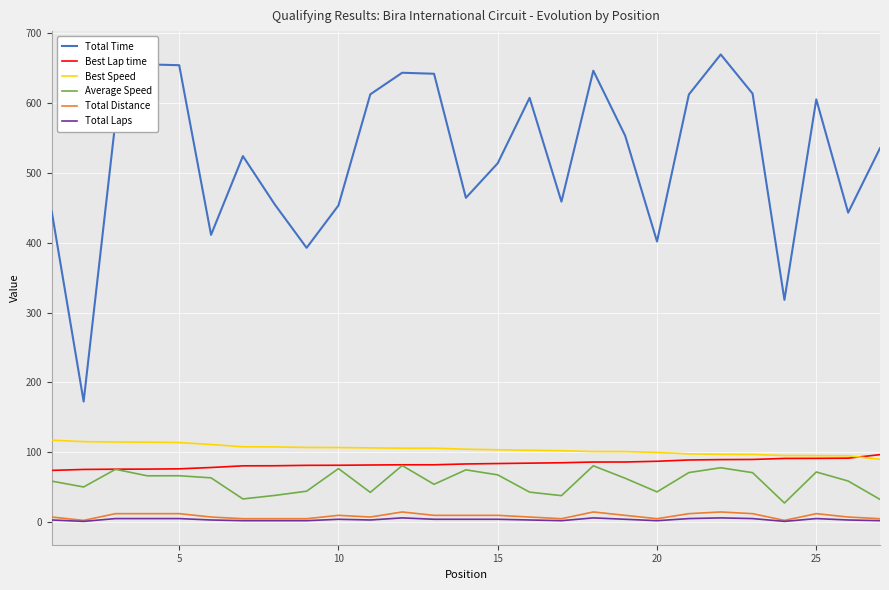

Which series has the largest total across all categories?

Total Time